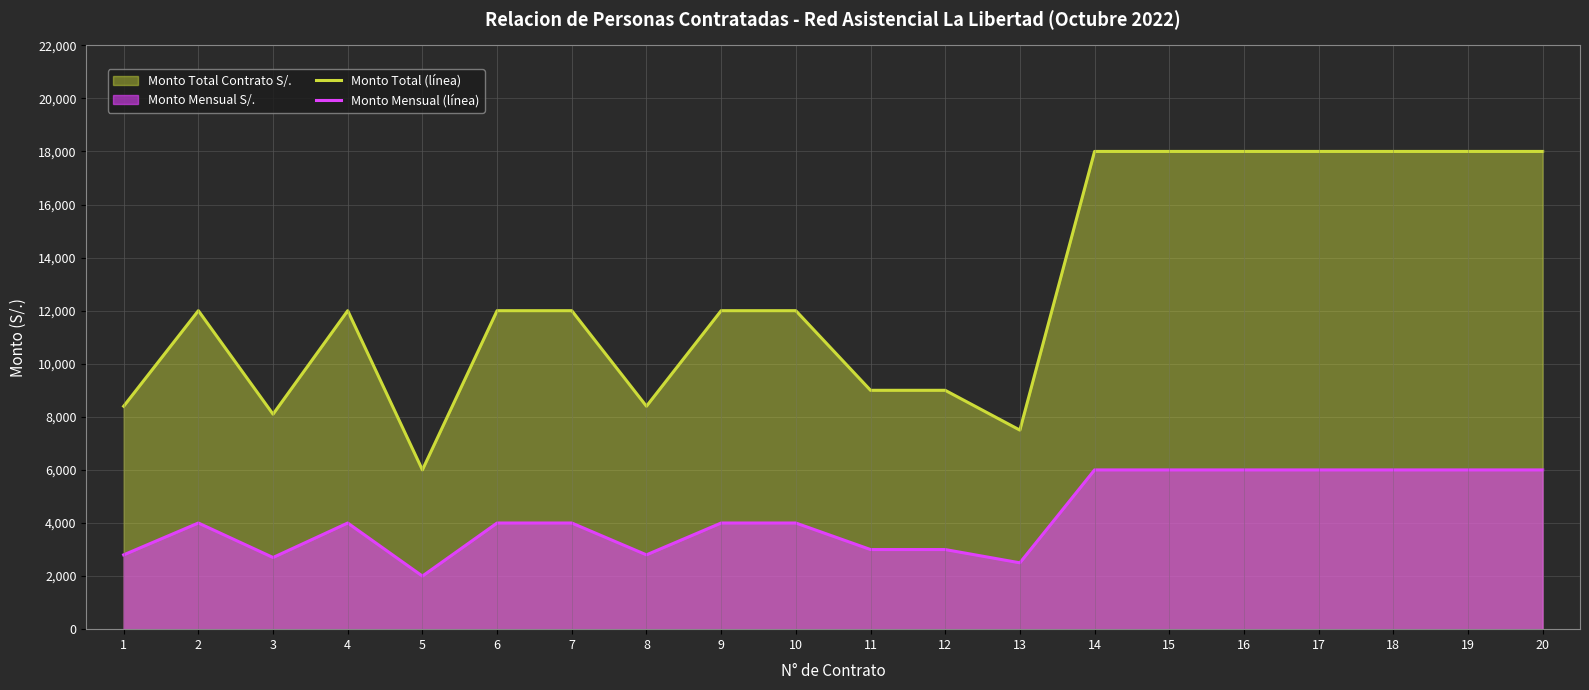

What is the sum of the Monto Mensual (línea) values at 2 and 3?

6700